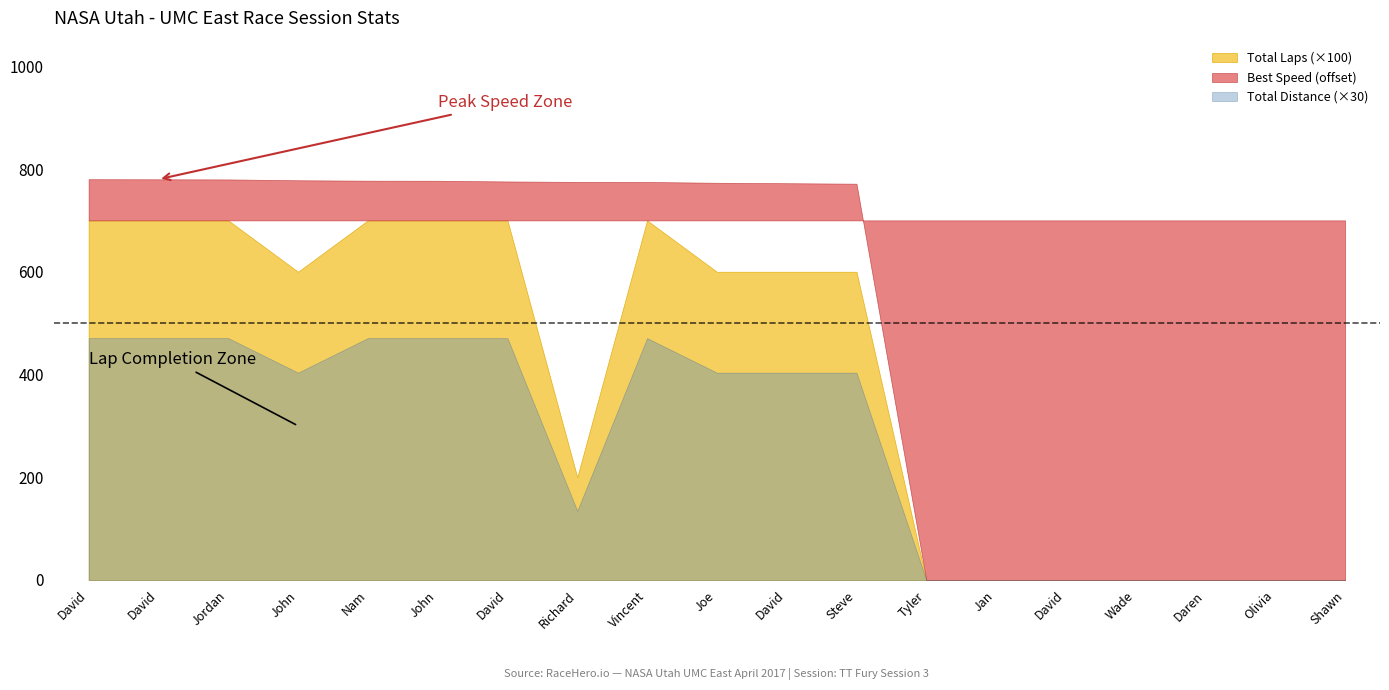

How many data points does each series have?

19